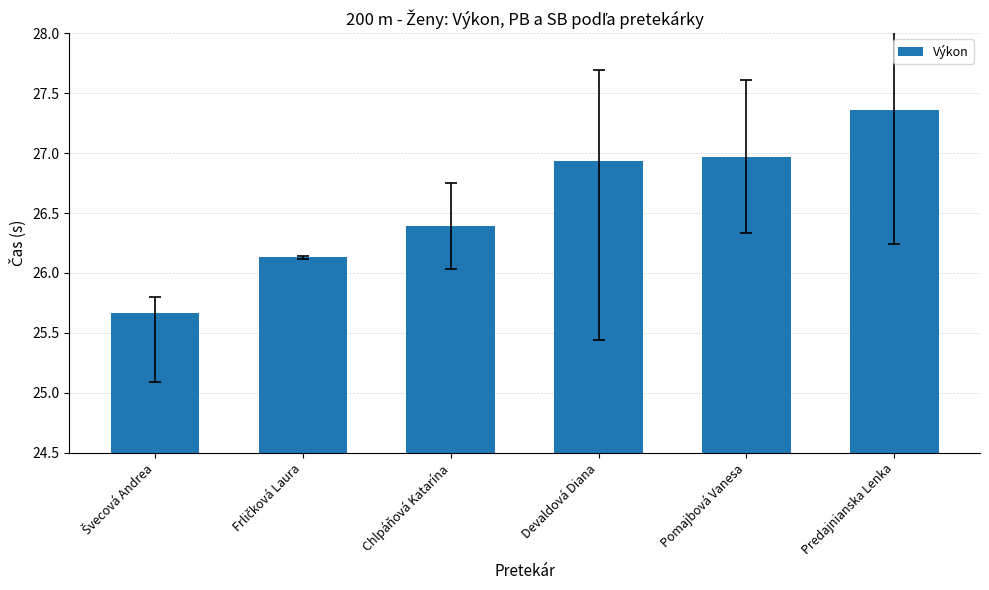

What is the value of the 2nd bar from the left?

26.1